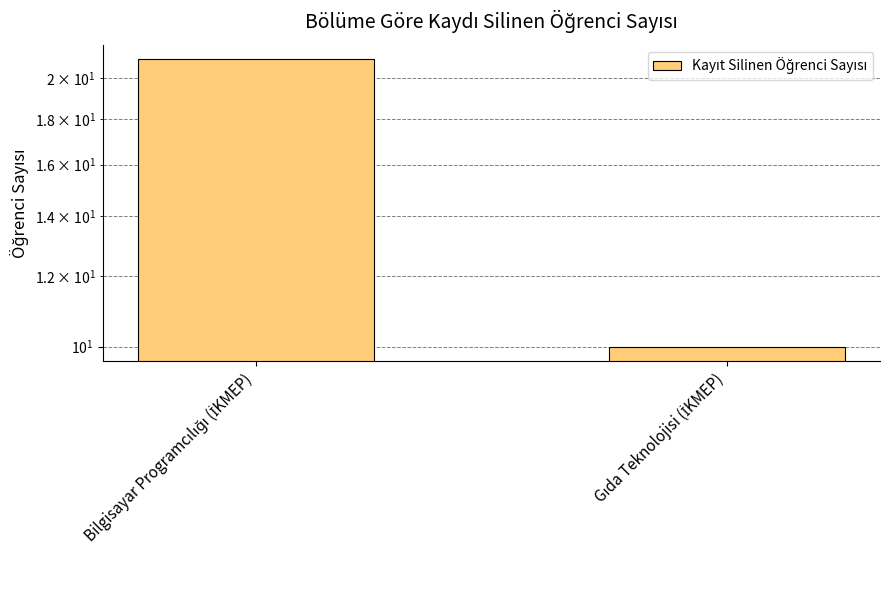

Does the chart contain stacked bars?

No